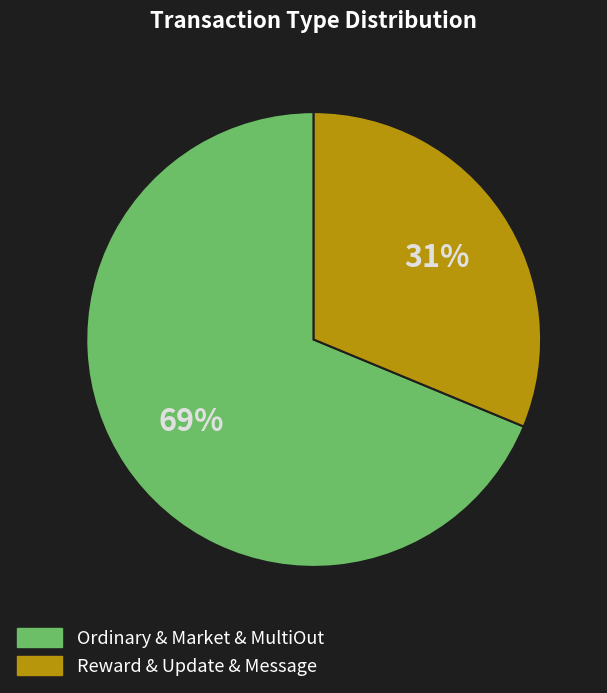

To the nearest percent, what is the average slice percentage?

50%